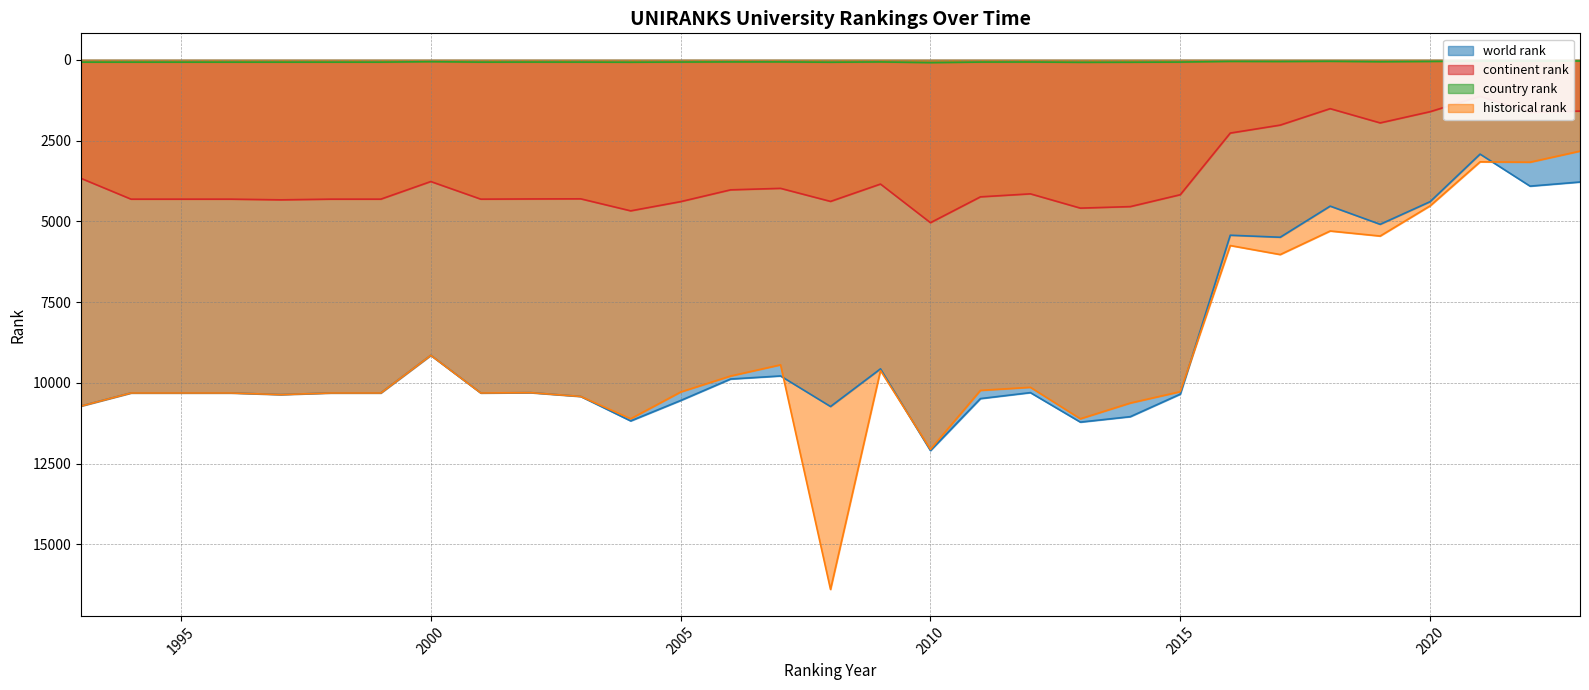

At which category does continent rank reach its first local valley?

2000